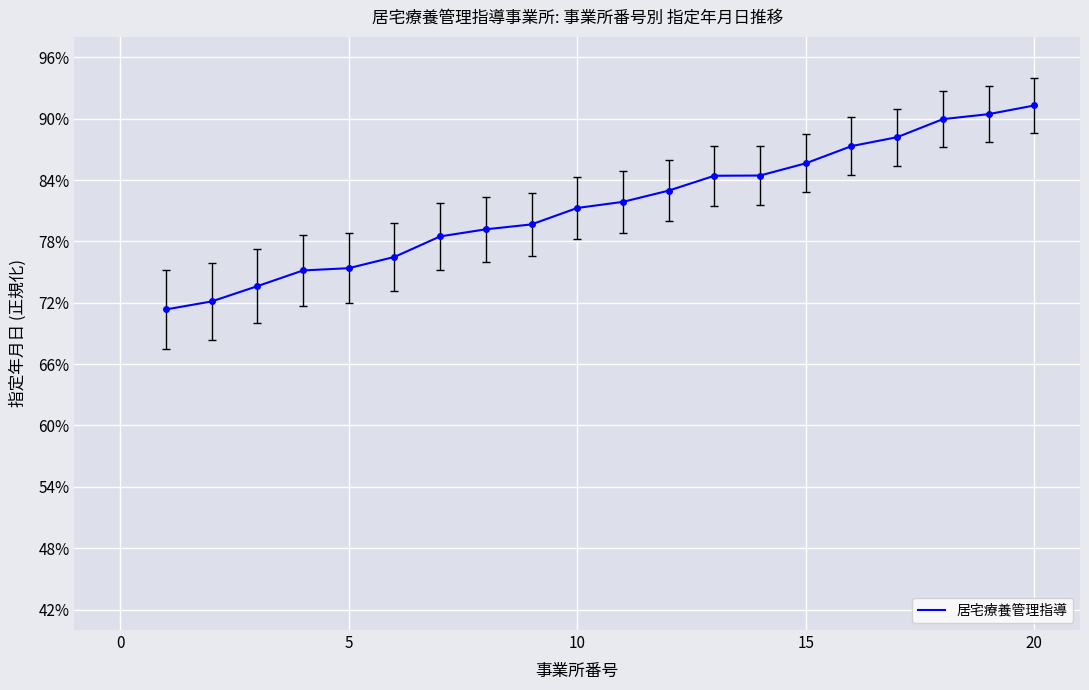

Count the values in the range 0 to 1.

20